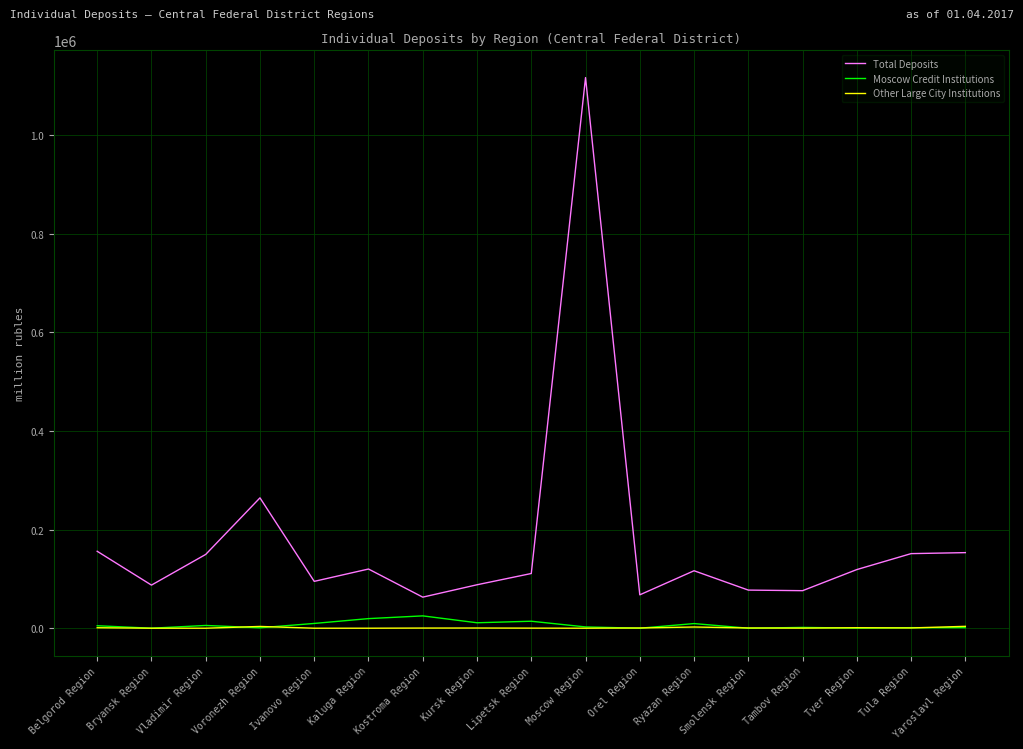

How many values in the Other Large City Institutions series are below 374?

8